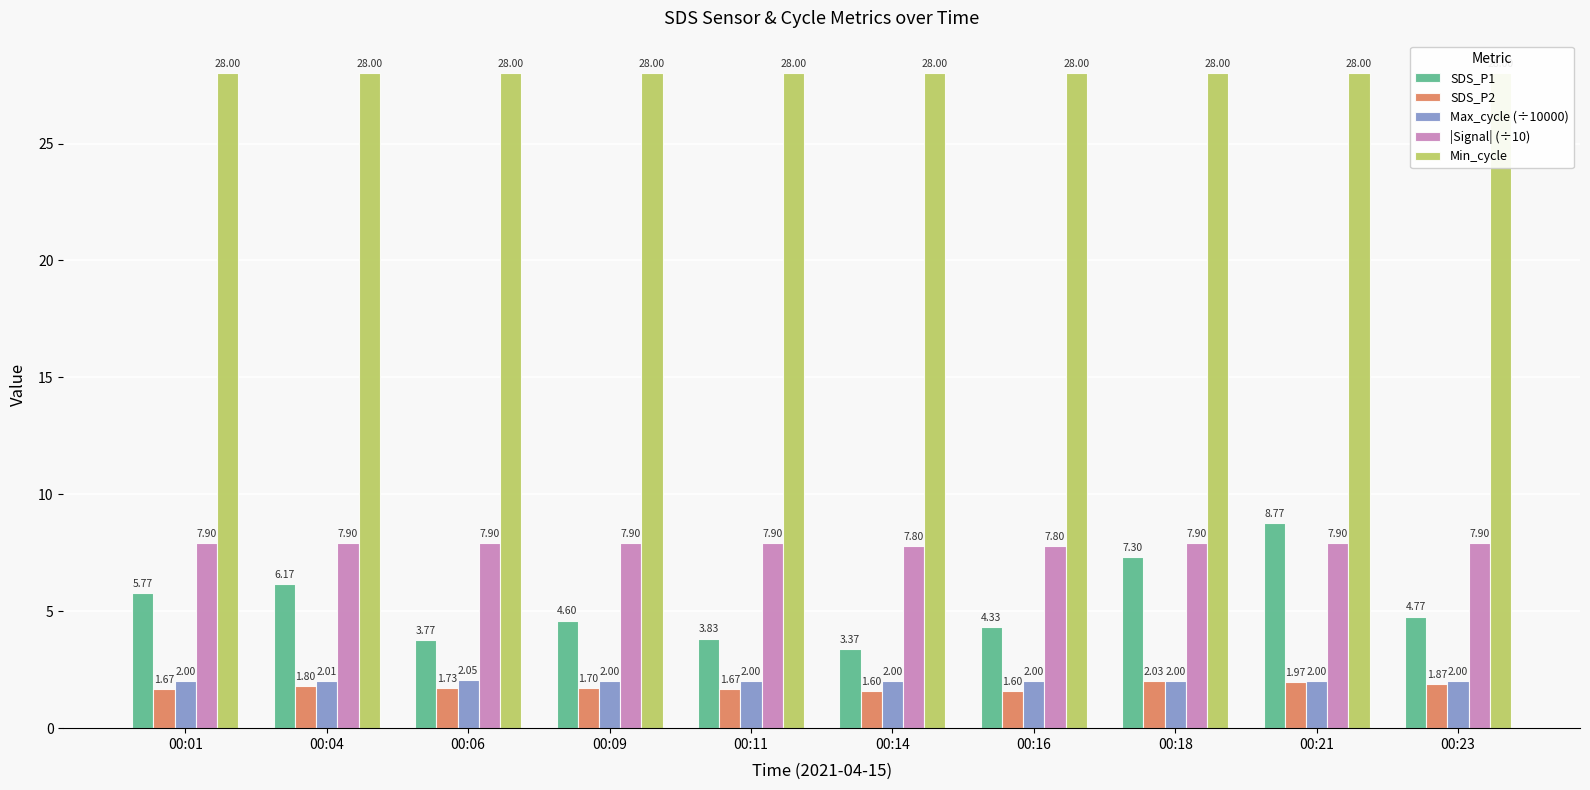

What is the total value across all series at 00:09?

44.2